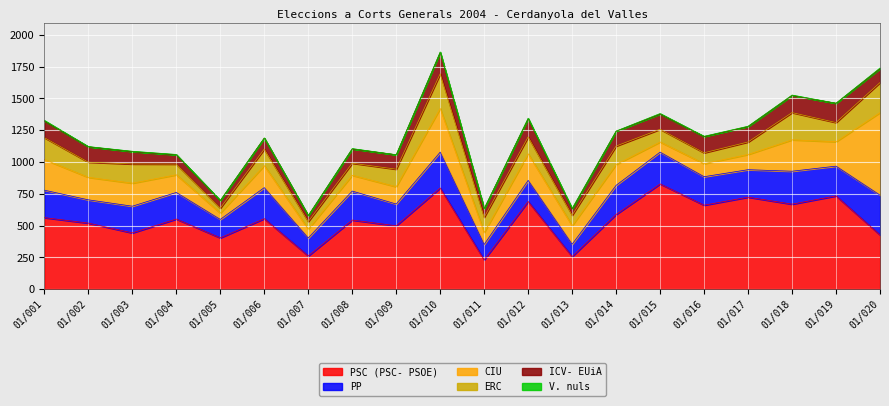

At which label does ICV- EUiA reach its peak?

01/010